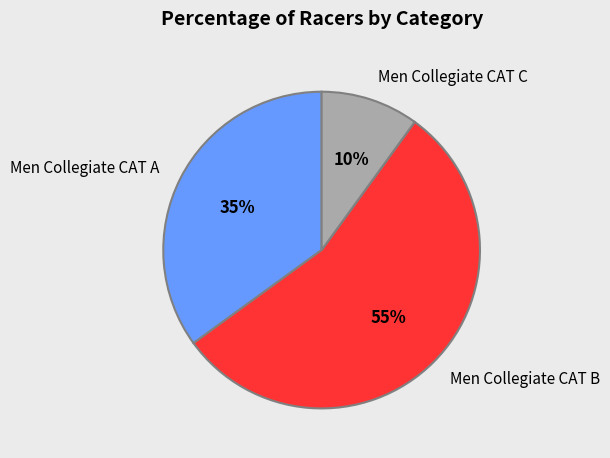

How many slices are in this pie chart?

3